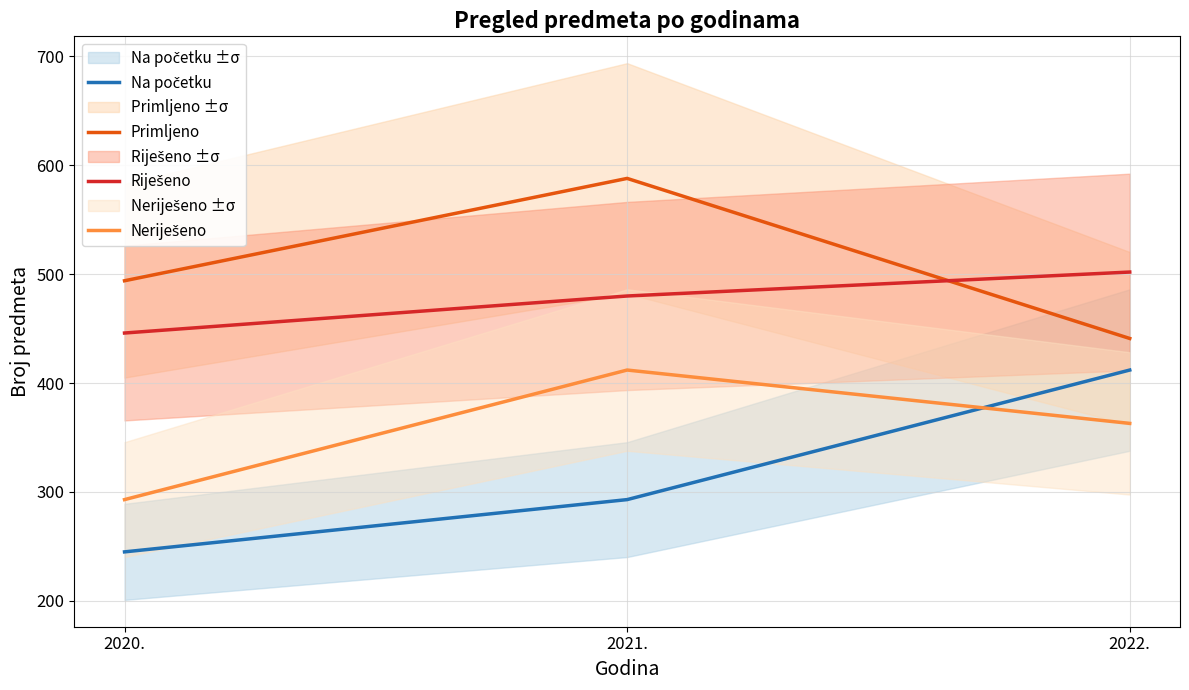

Where does the Primljeno series first go above 494?

2021.